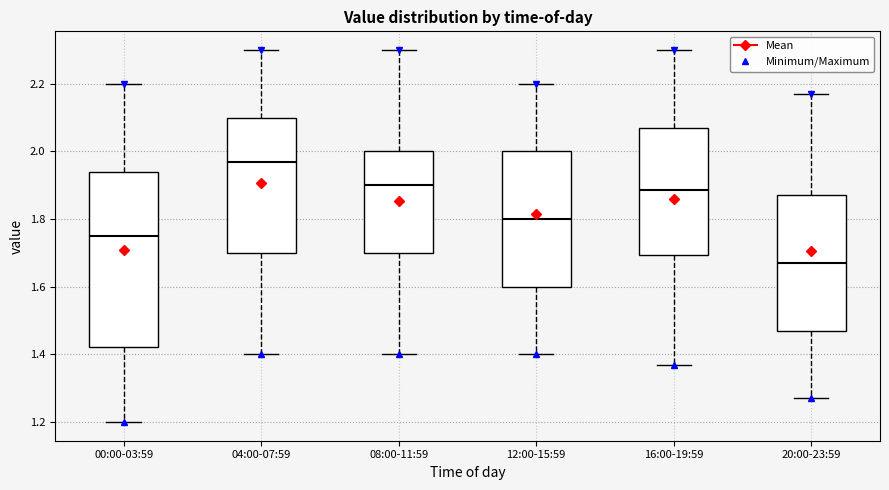

Reading left to right, read every box against the y-axis: the position of its median line, the range the box covers, and the ends of its whiskers. The values are not printed on the chart, so give them approximately, as read against the axis.

00:00-03:59: median 1.76, box 1.42 to 1.94, whiskers 1.20 to 2.20
04:00-07:59: median 1.98, box 1.70 to 2.10, whiskers 1.40 to 2.30
08:00-11:59: median 1.90, box 1.70 to 2.00, whiskers 1.40 to 2.30
12:00-15:59: median 1.80, box 1.60 to 2.00, whiskers 1.40 to 2.20
16:00-19:59: median 1.88, box 1.70 to 2.08, whiskers 1.38 to 2.30
20:00-23:59: median 1.68, box 1.48 to 1.88, whiskers 1.28 to 2.18